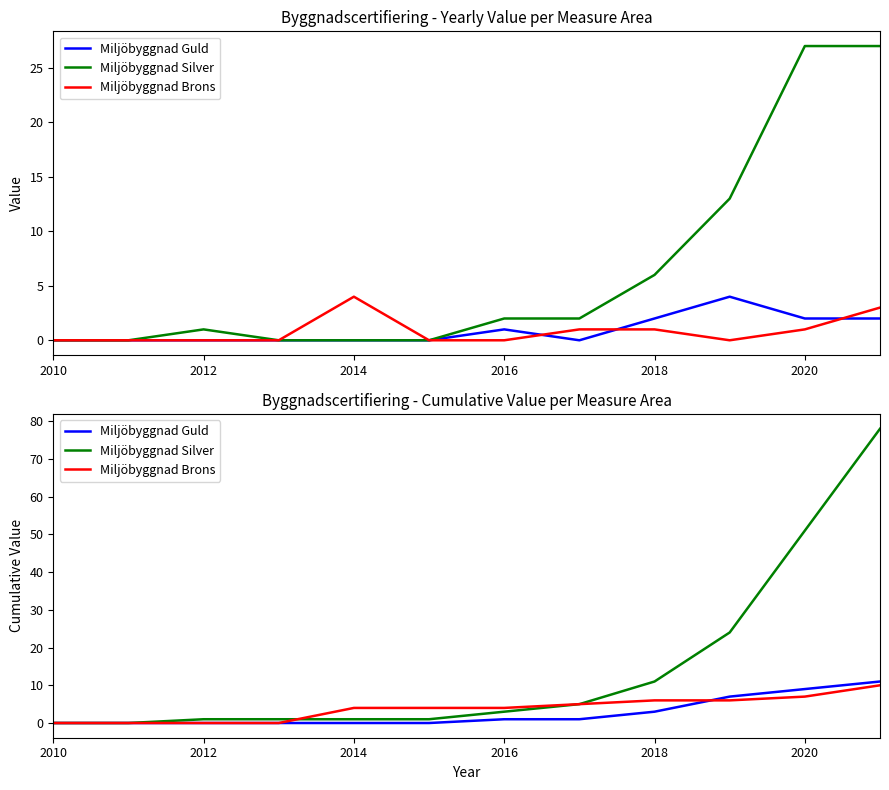

Reading left to right, transcribe all the data shown in this chart.

Miljöbyggnad Guld: 0	0	0	0	0	0	1	1	3	7	9	11
Miljöbyggnad Silver: 0	0	1	1	1	1	3	5	11	24	51	78
Miljöbyggnad Brons: 0	0	0	0	4	4	4	5	6	6	7	10